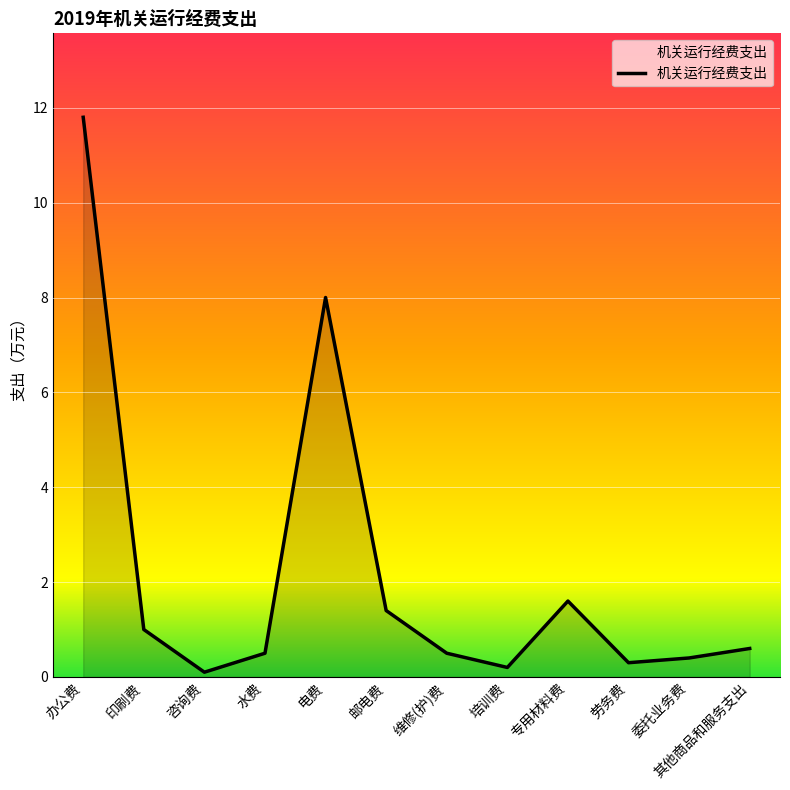

Where is the first local maximum?

电费